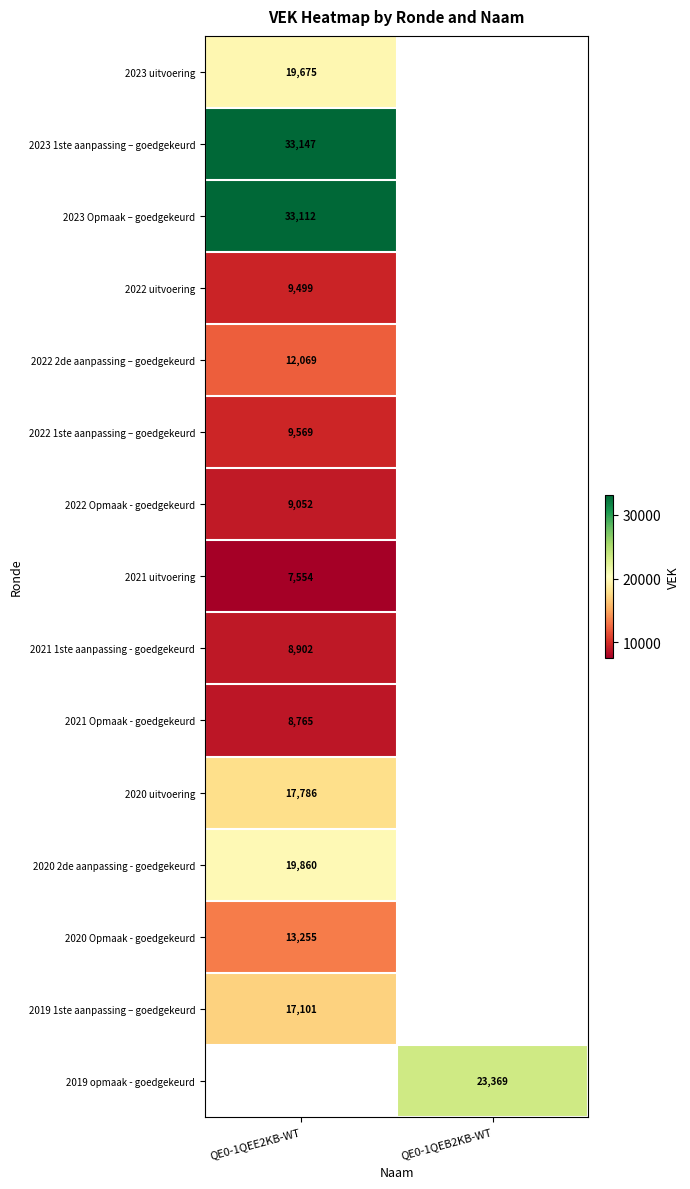

What is the smallest value displayed?

7554.0